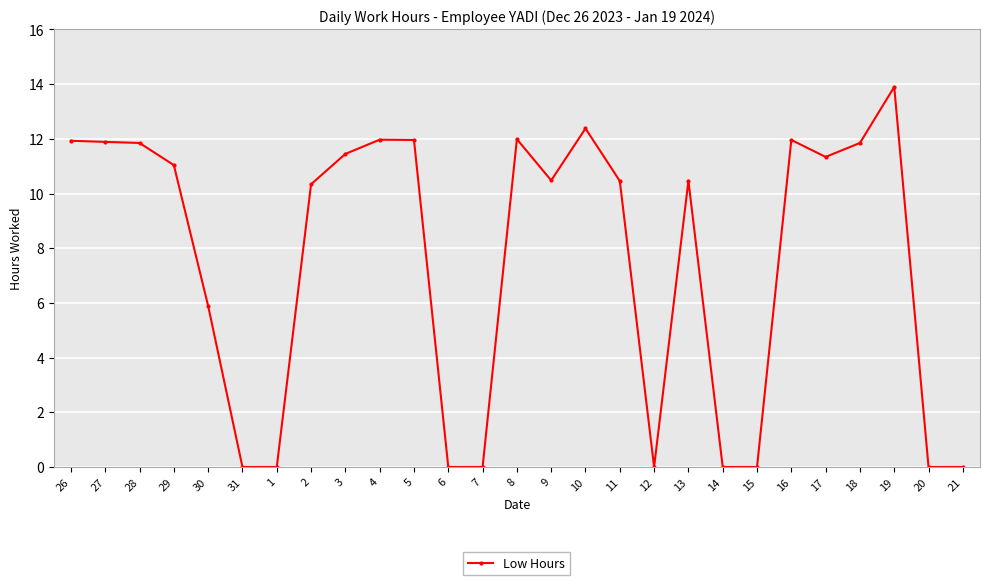

What is the value of the 15th point from the left?

10.5